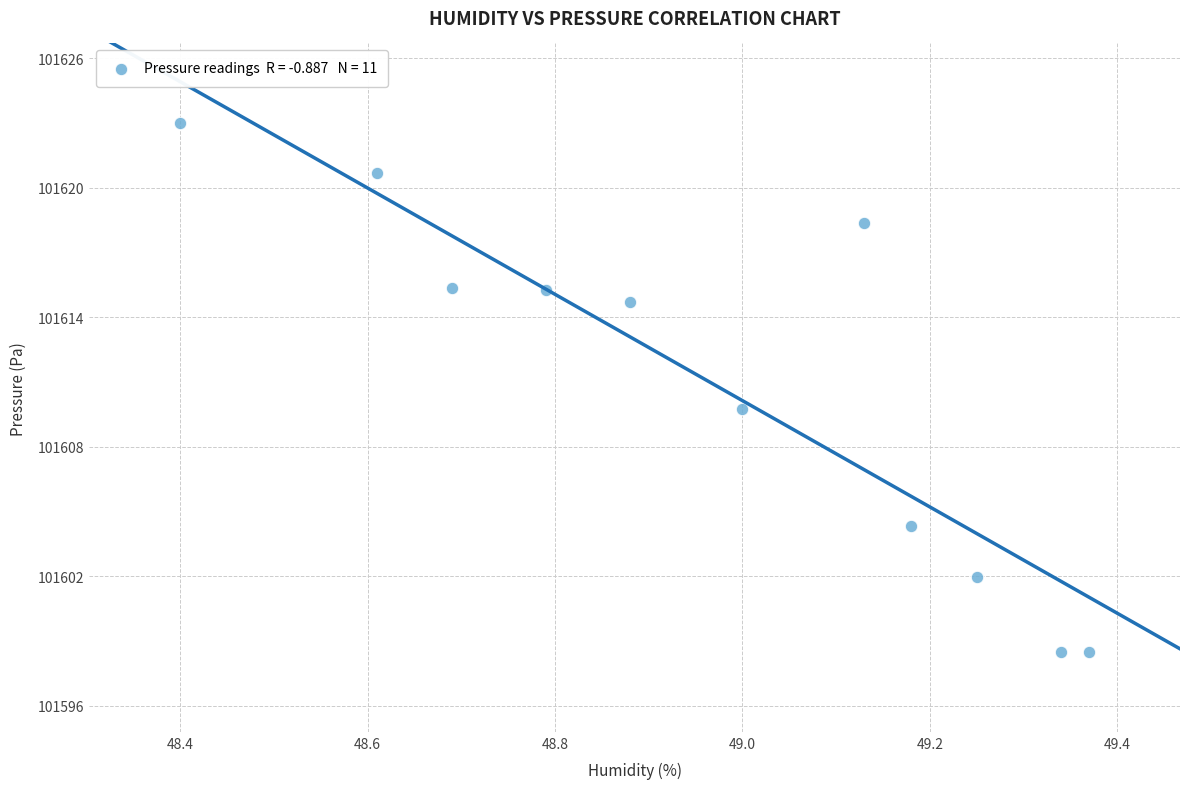

What is the average X value?

49.0